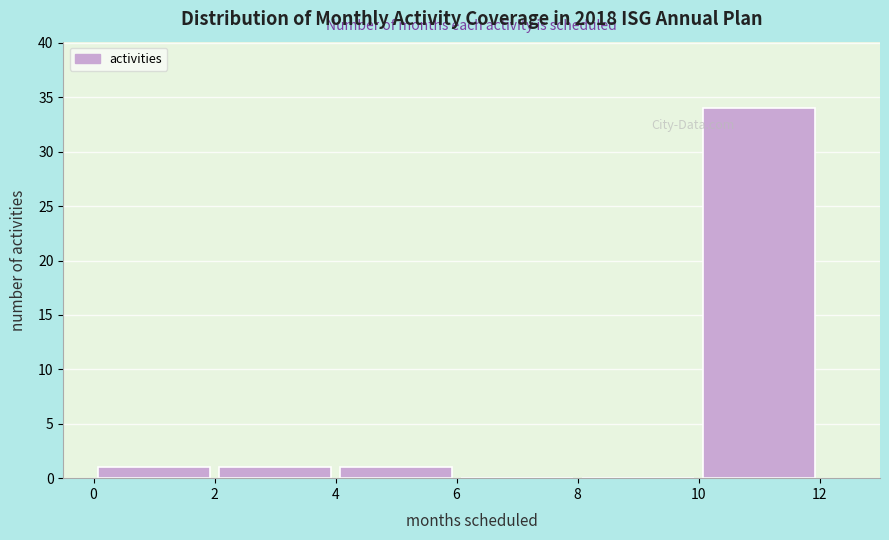

How tall is the bar that spans 0 to 2 on the x-axis? The values are not printed on the chart, so give them approximately, as read against the axis.

1